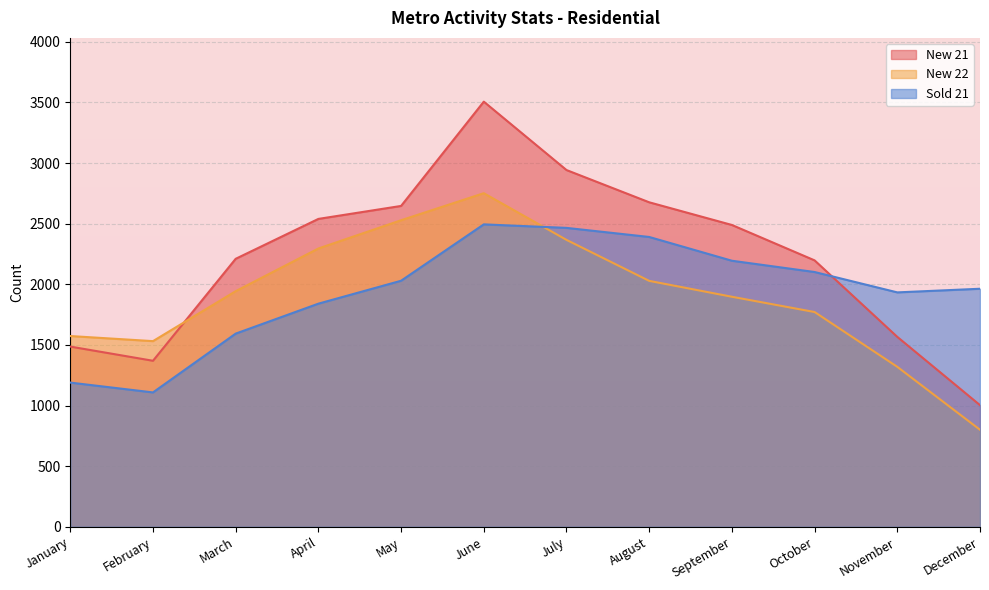

True or false: New 22 has a value of 2028 at August.

True